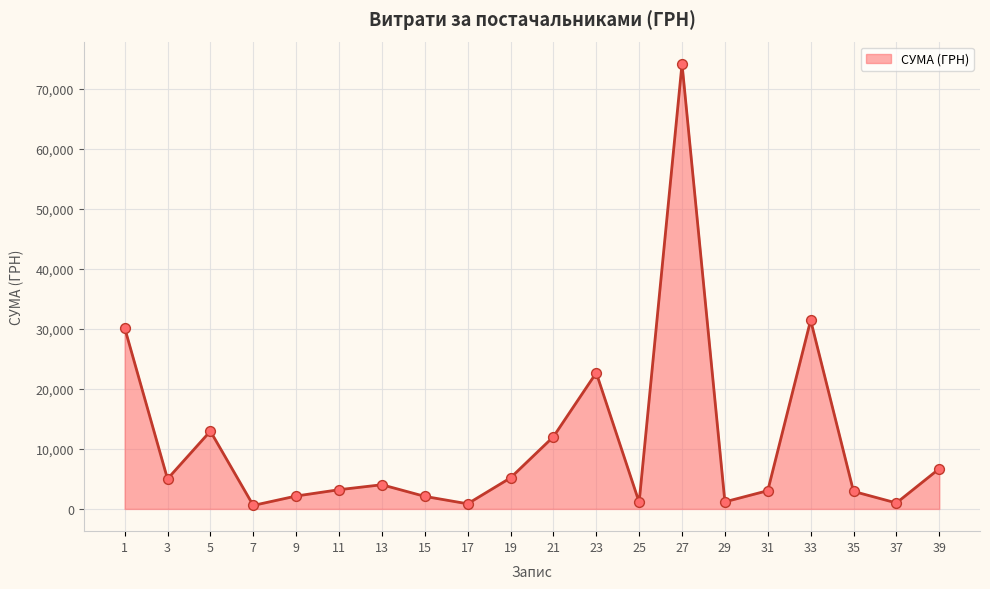

What is the ratio of the value at 31 to the value at 15?

1.5